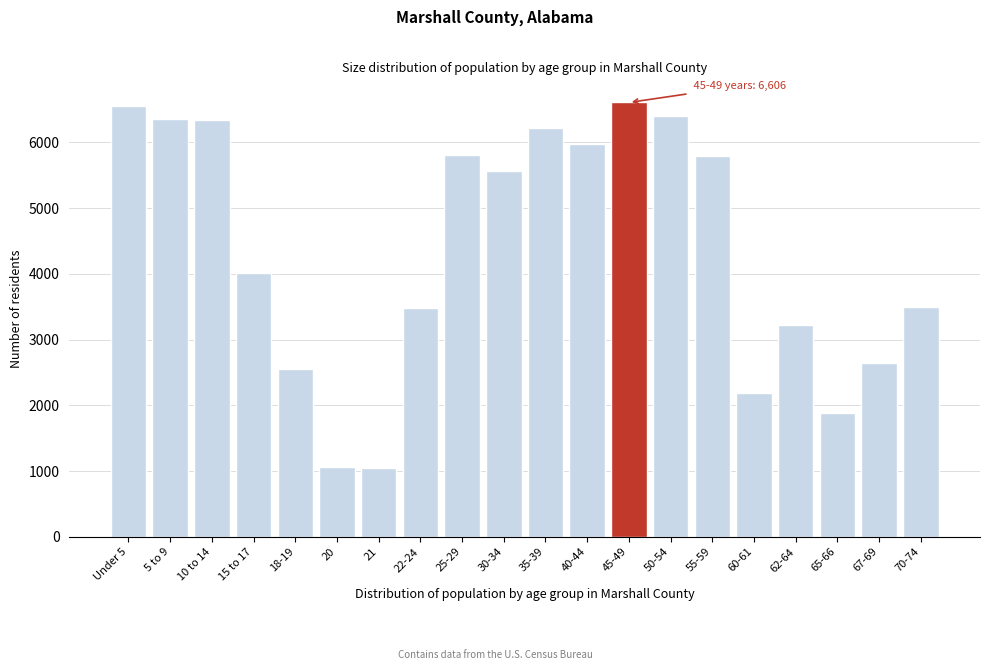

At which label is the value closest to 3824?

15 to 17